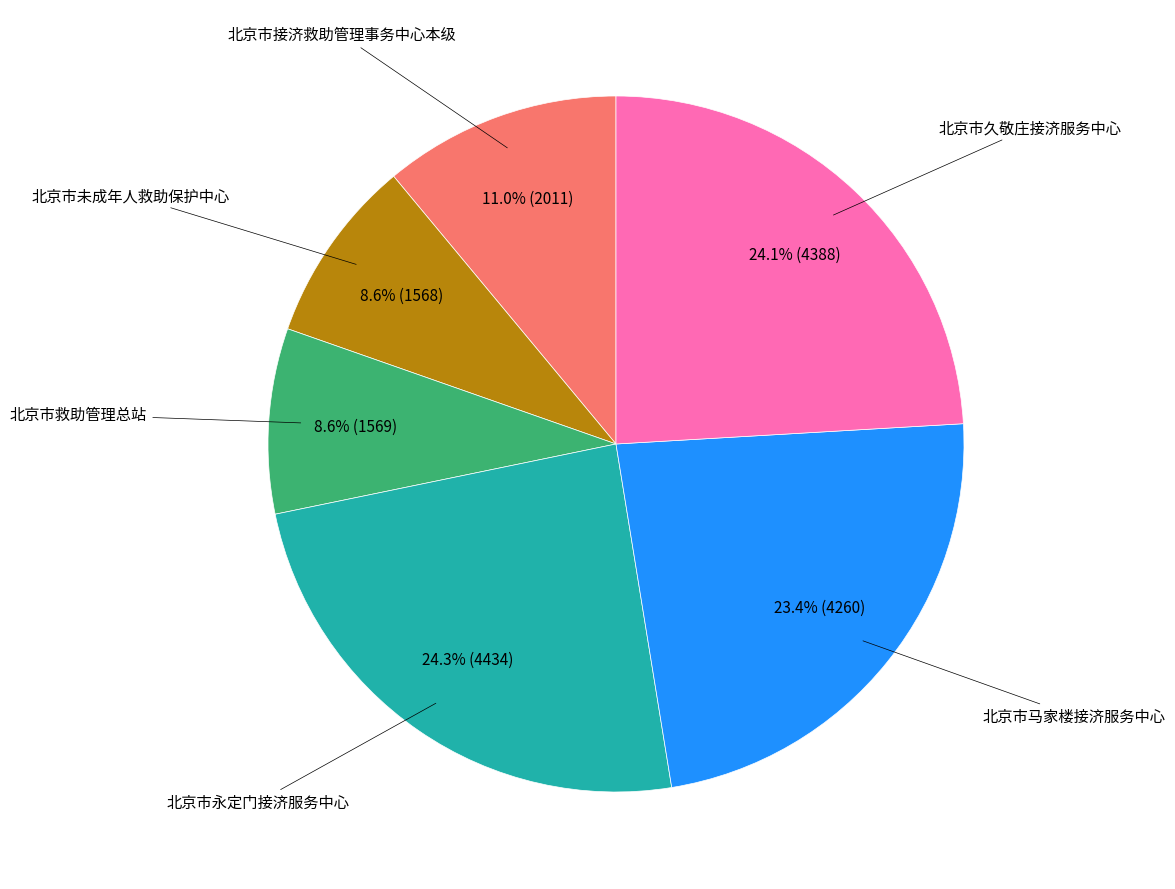

Is there a majority slice in this chart?

No